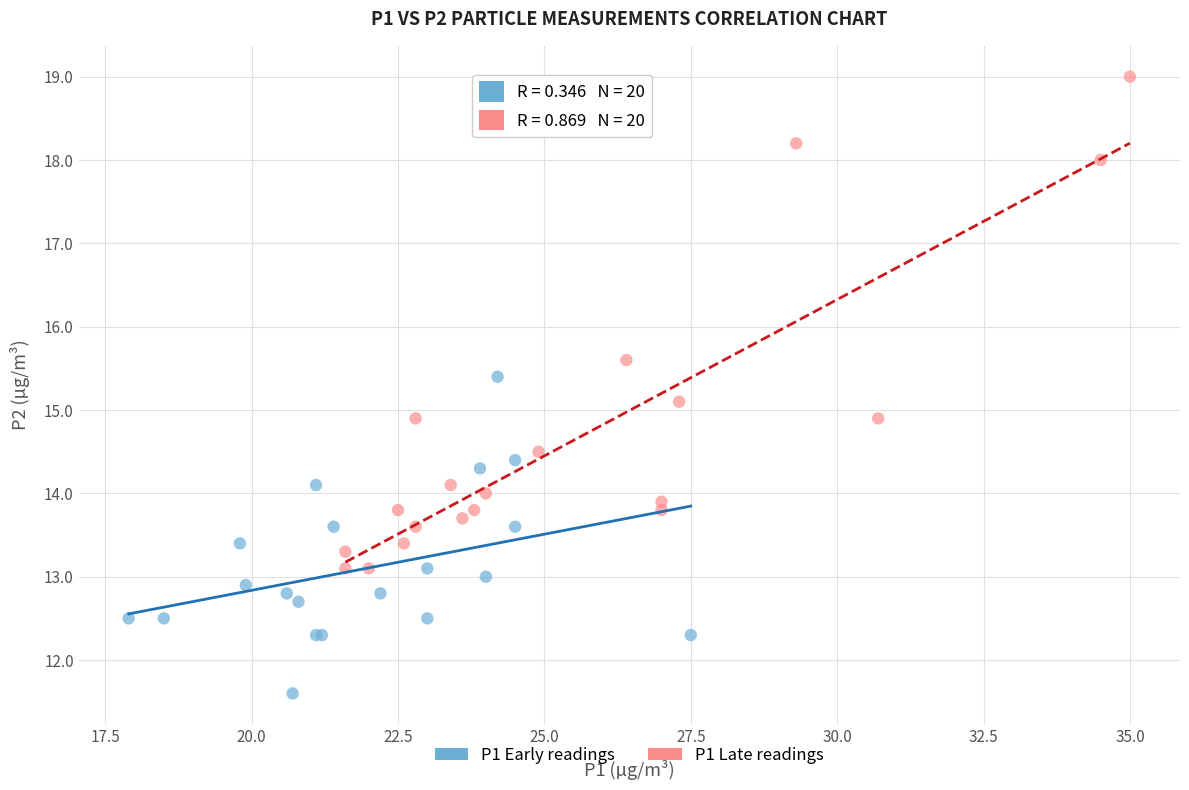

What are all the series names shown in the legend?

P1 Early readings, P1 Late readings